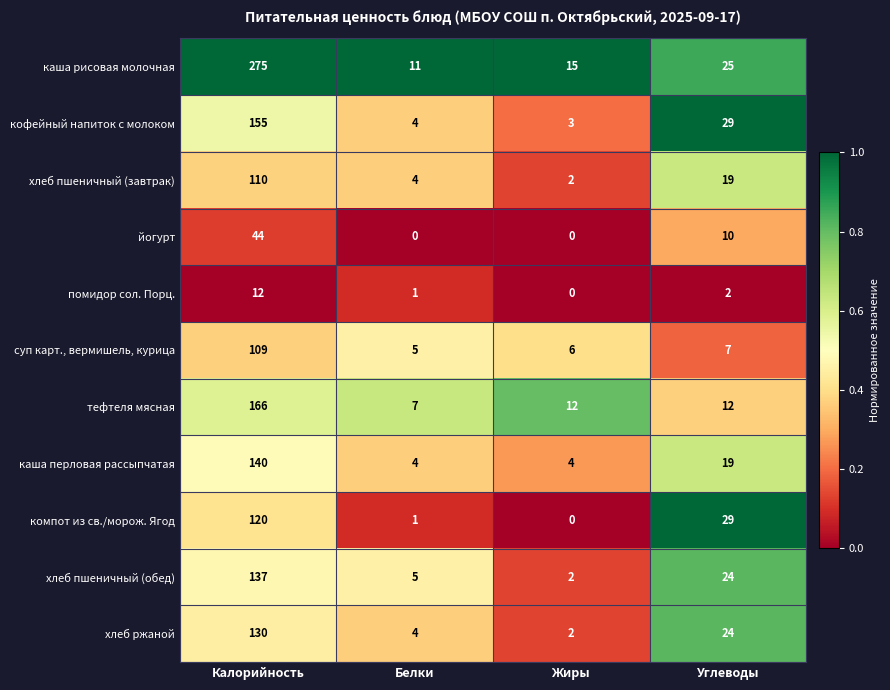

List the series in order of their peak value, lowest first.

помидор сол. Порц., йогурт, суп карт., вермишель, курица, хлеб пшеничный (завтрак), компот из св./морож. Ягод, хлеб ржаной, хлеб пшеничный (обед), каша перловая рассыпчатая, кофейный напиток с молоком, тефтеля мясная, каша рисовая молочная